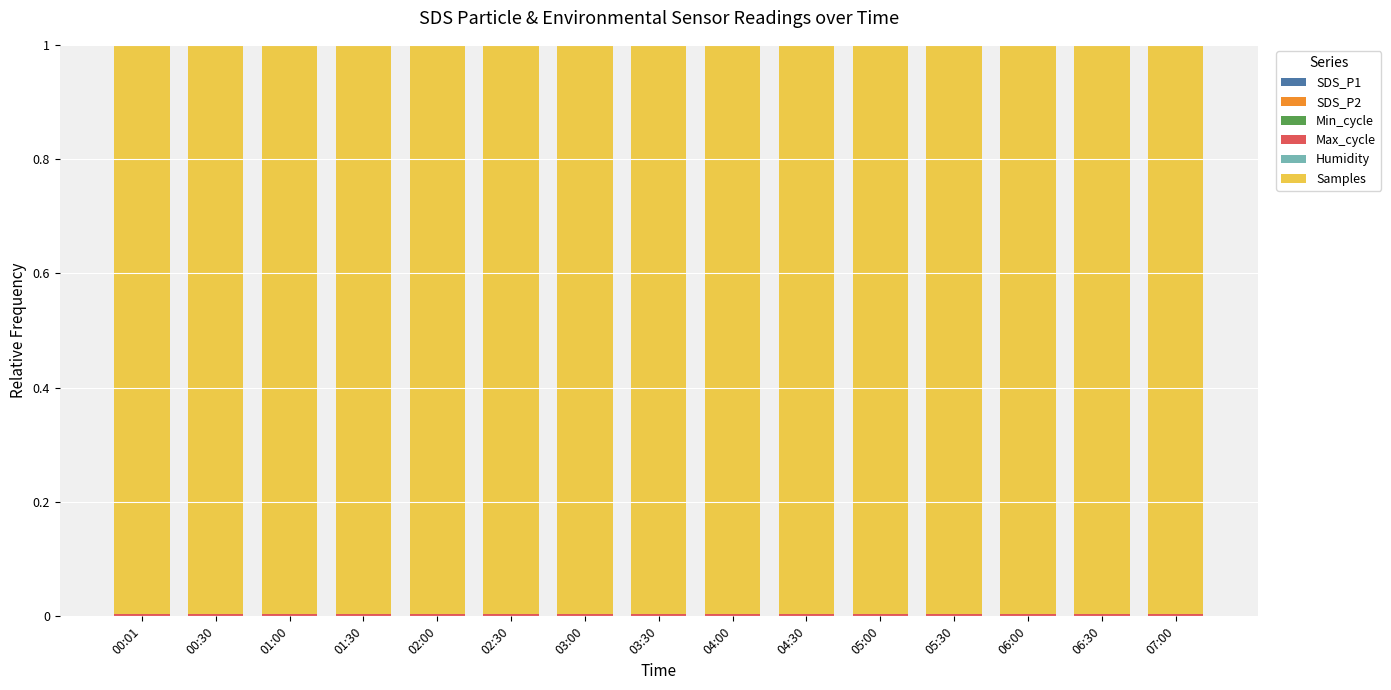

What is the sum of all Max_cycle values?

0.1